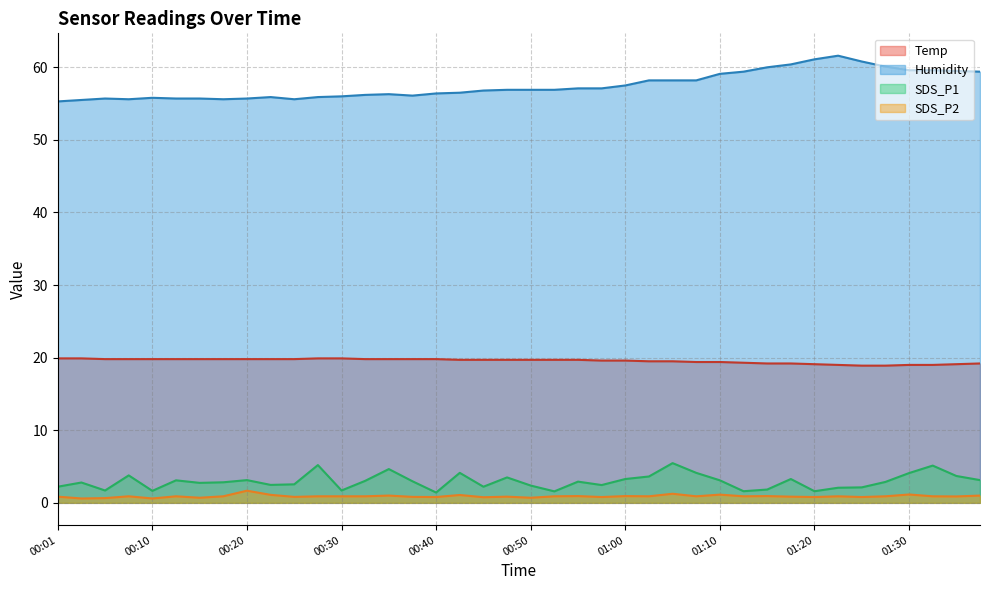

Is it true that SDS_P1 equals 1.3 at 00:13?

False